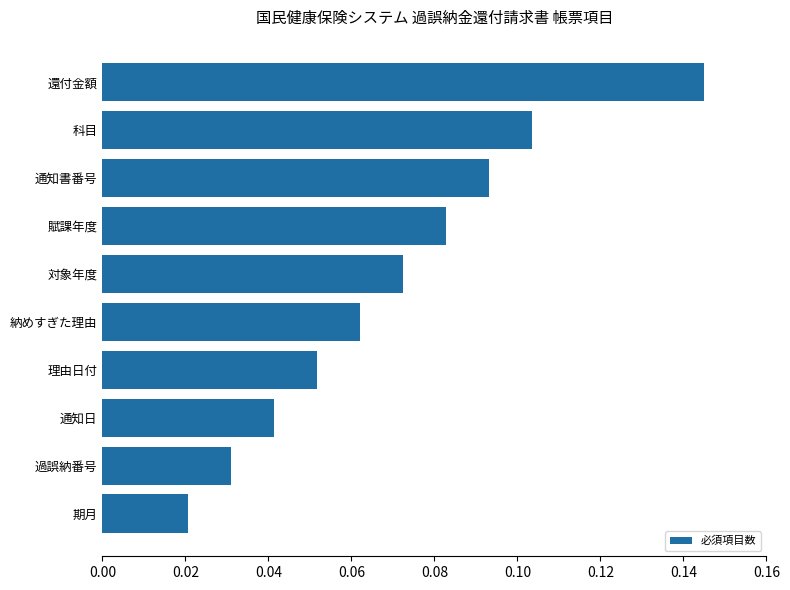

True or false: the data shows 0.1 at 通知日.

False